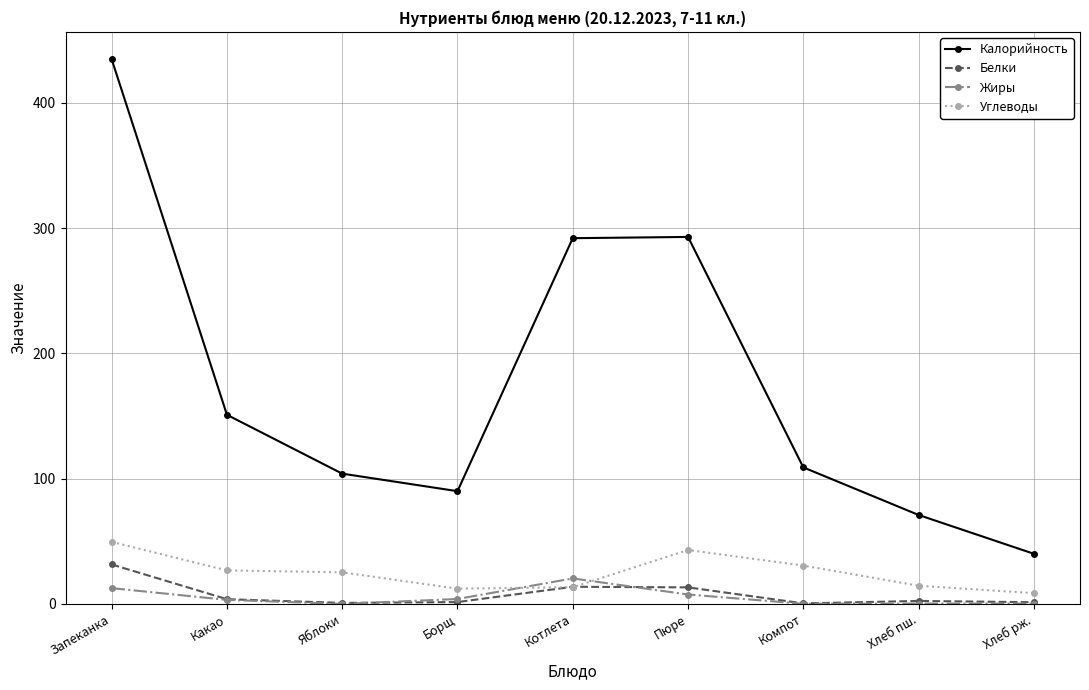

The Калорийность series shows 292.0 at Котлета. True or false?

True